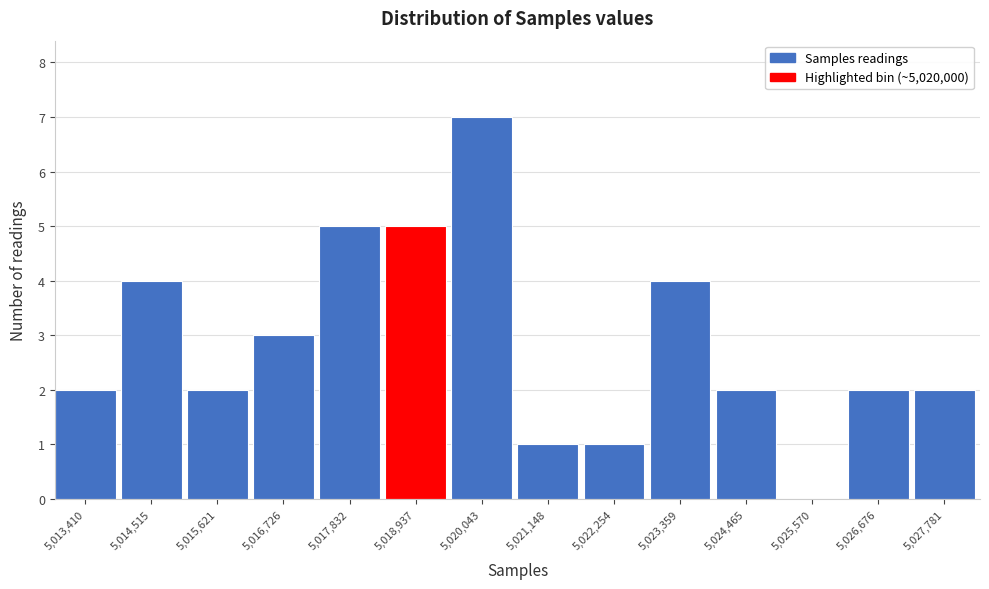

Reading left to right, list all the values displayed in this chart.

5,013,410=2	5,014,515=4	5,015,621=2	5,016,726=3	5,017,832=5	5,018,937=5	5,020,043=7	5,021,148=1	5,022,254=1	5,023,359=4	5,024,465=2	5,025,570=0	5,026,676=2	5,027,781=2